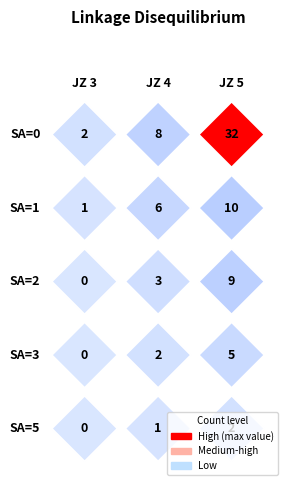

Which label corresponds to the smallest value in the chart?

3